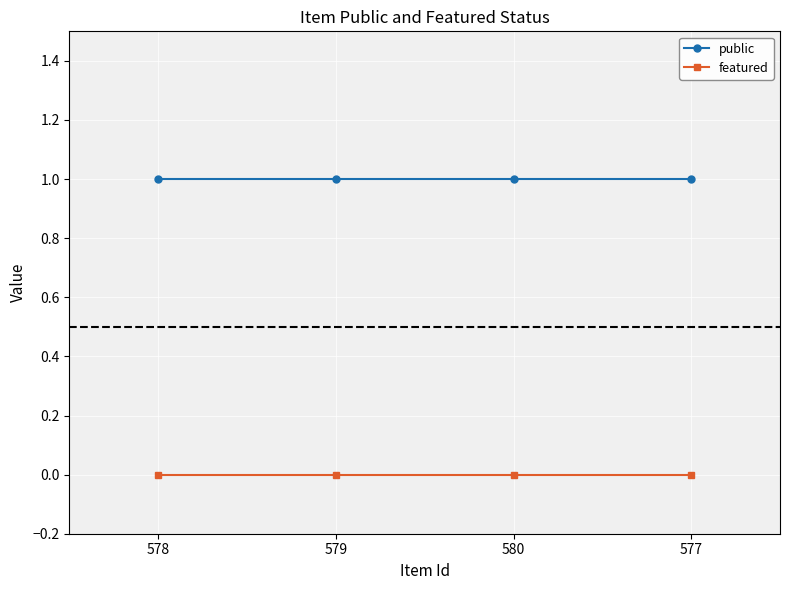

True or false: public and featured cross at least once.

False